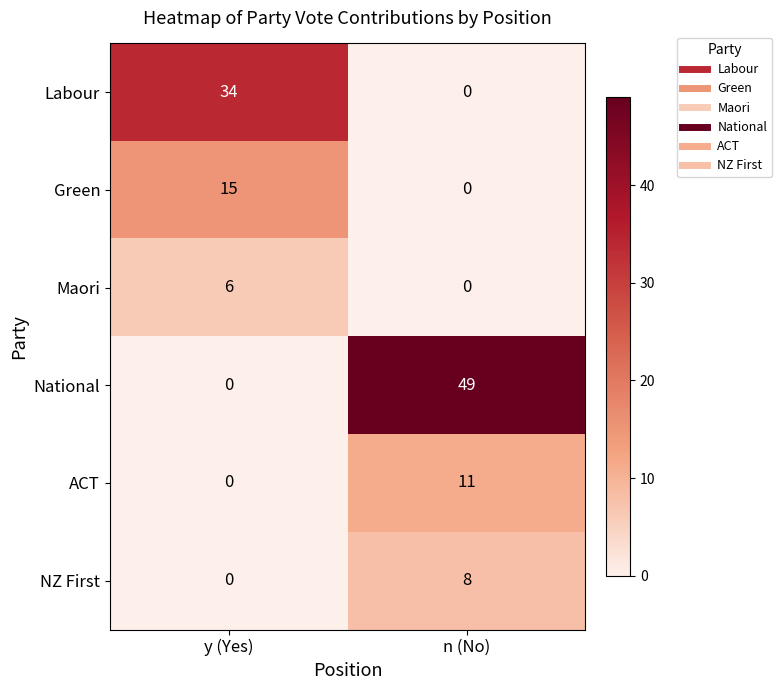

List the series in order of their peak value, lowest first.

Maori, NZ First, ACT, Green, Labour, National